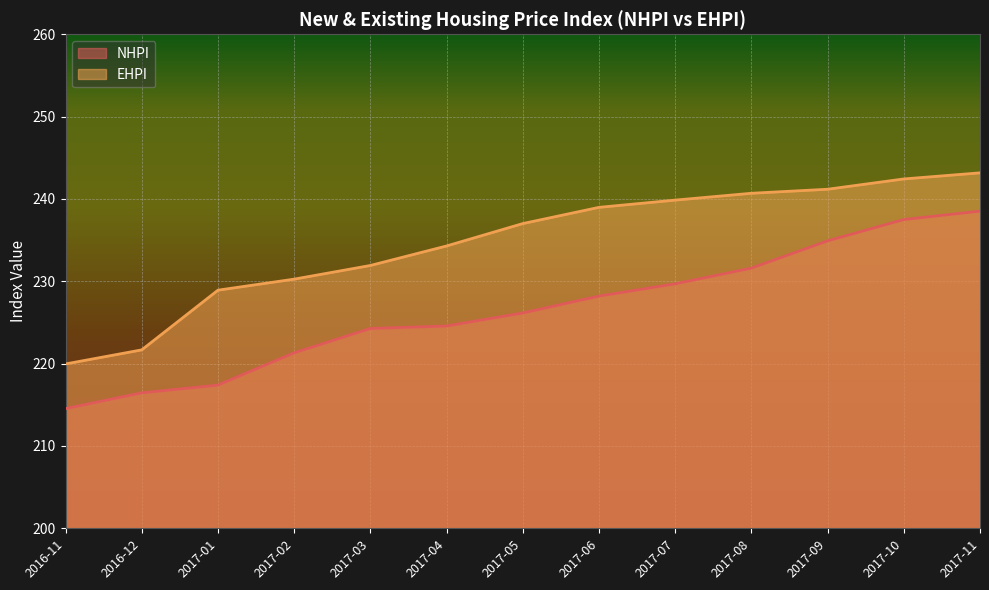

How many data points in EHPI are less than 237?

6